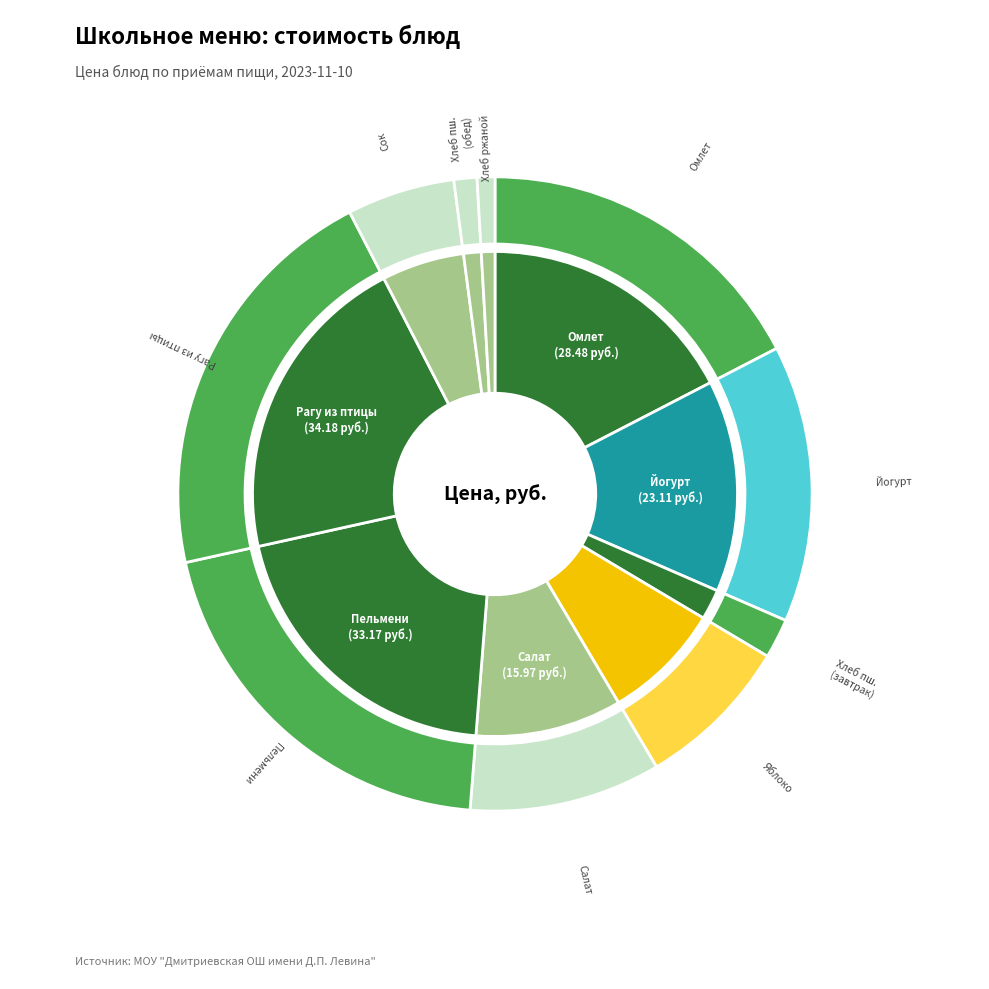

Which slice is the largest?

Рагу из птицы по-домашнему с овощами